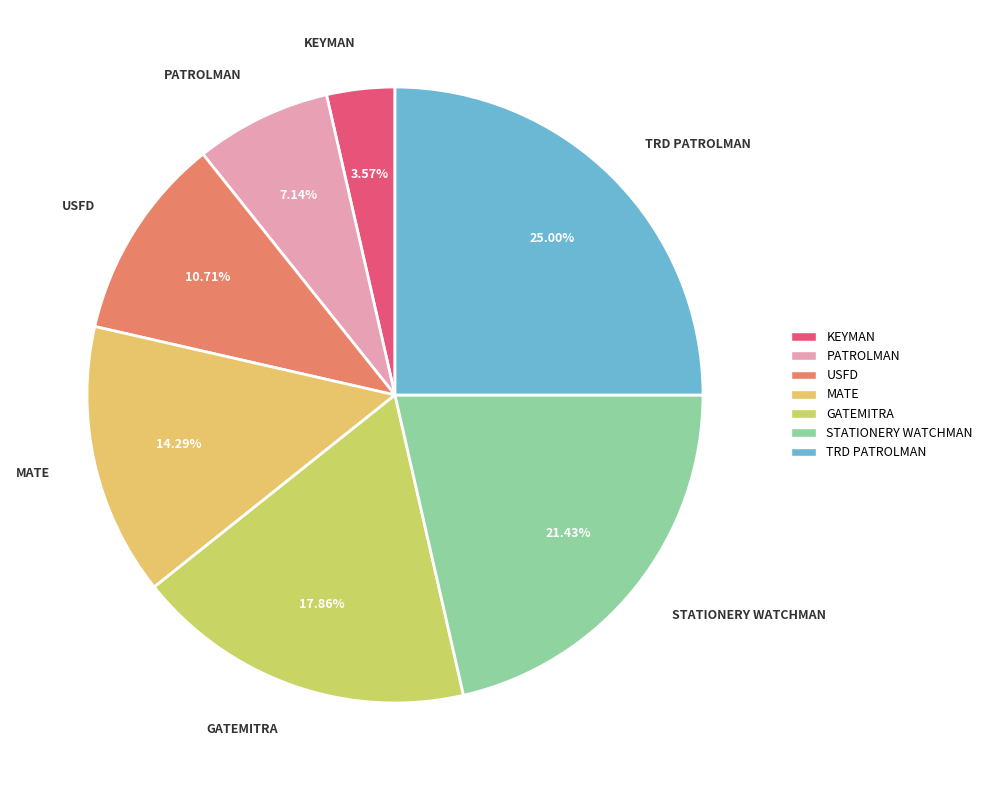

Between USFD and KEYMAN, which is larger?

USFD